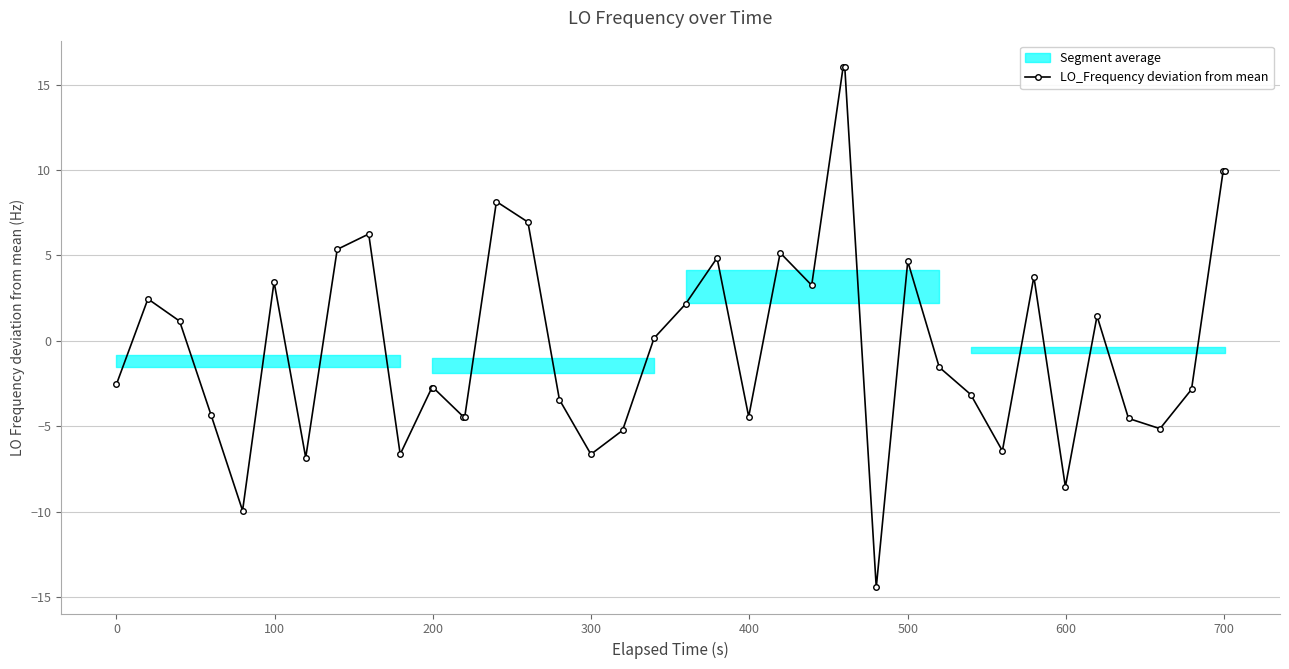

True or false: LO_Frequency deviation from mean has more than 1 points higher than both neighbors.

True